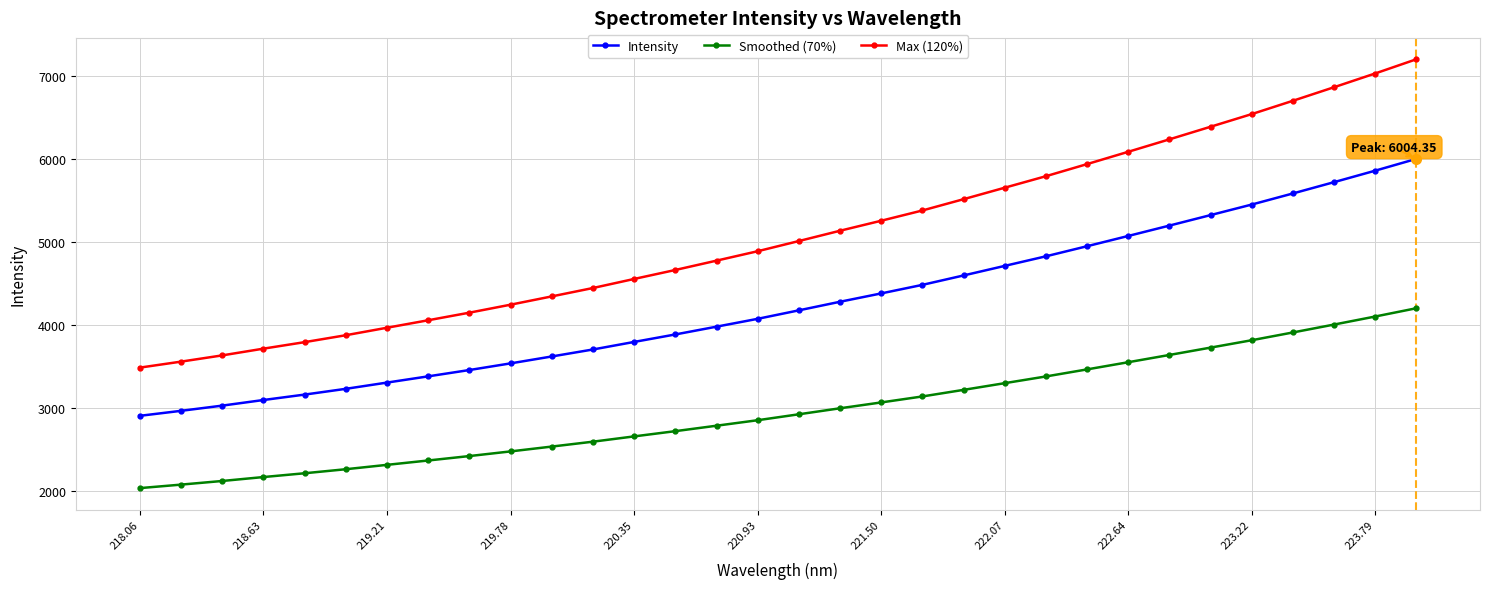

True or false: Intensity and Max (120%) intersect in this chart.

False